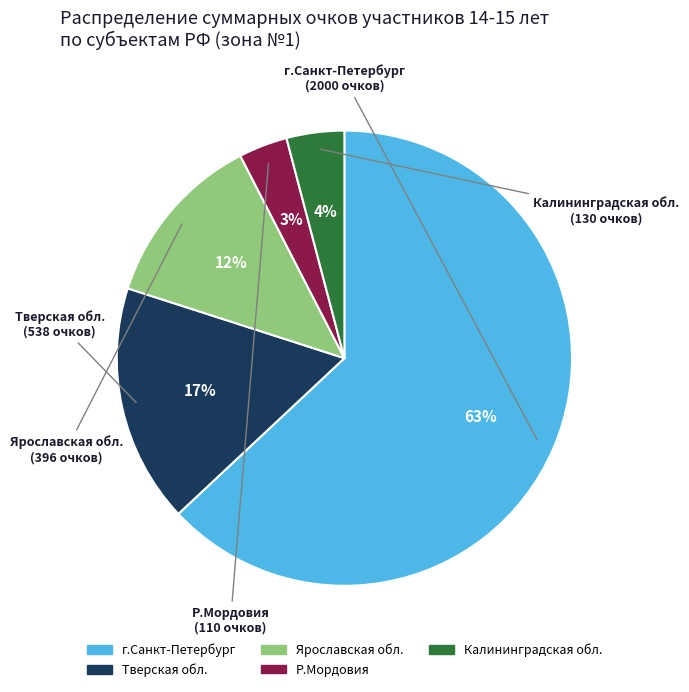

The Р.Мордовия slice represents 3% of the pie. True or false?

True